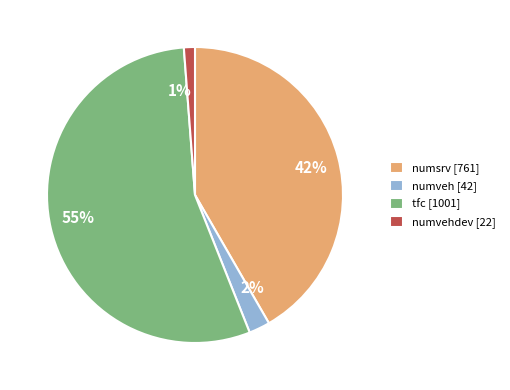

To the nearest percent, what is the difference between the largest and smallest slice percentages?

54%